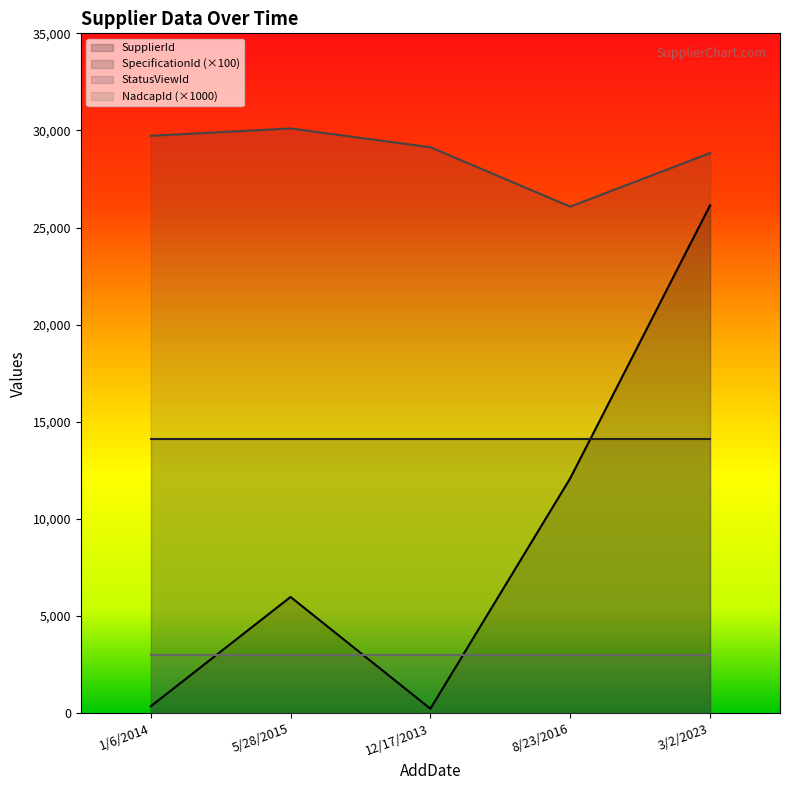

True or false: StatusViewId and SupplierId cross at least once.

False